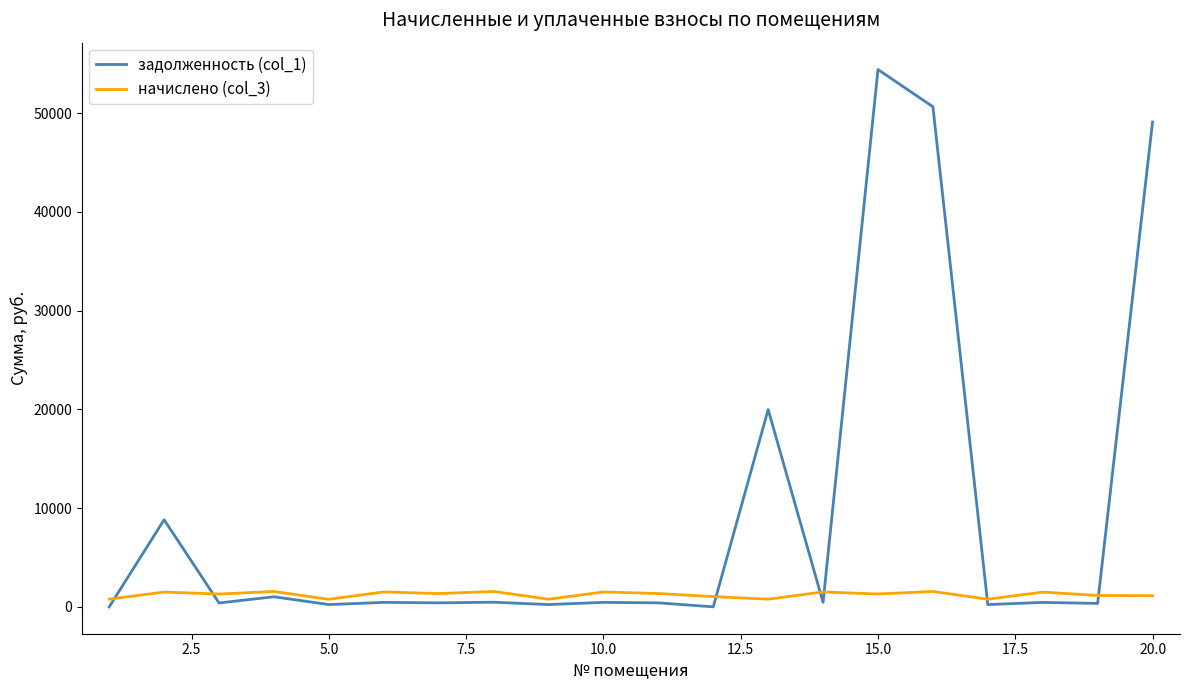

Which series has the largest range (max minus min)?

задолженность (col_1)